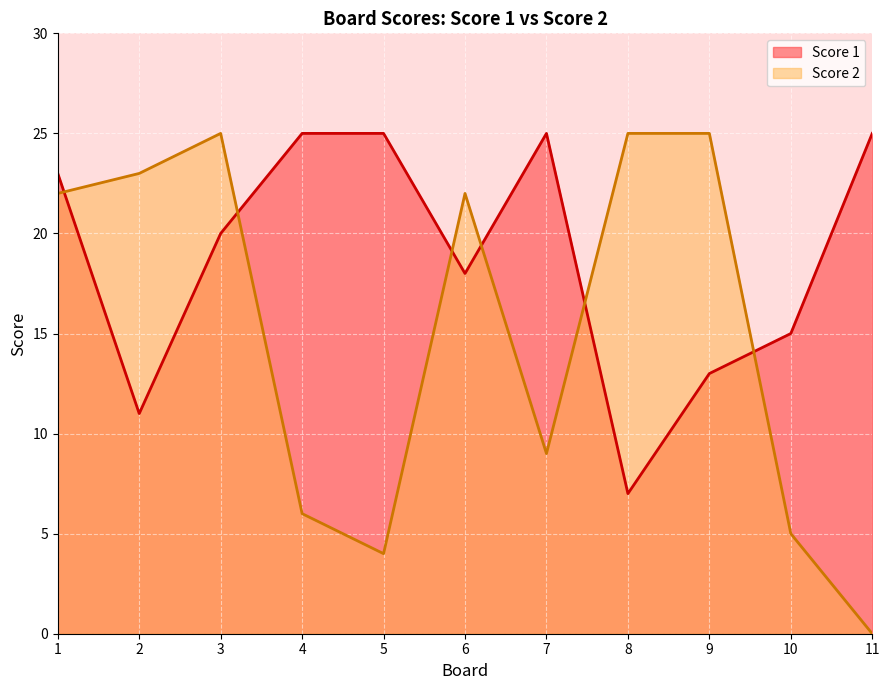

Between 9 and 5, which is larger?

5